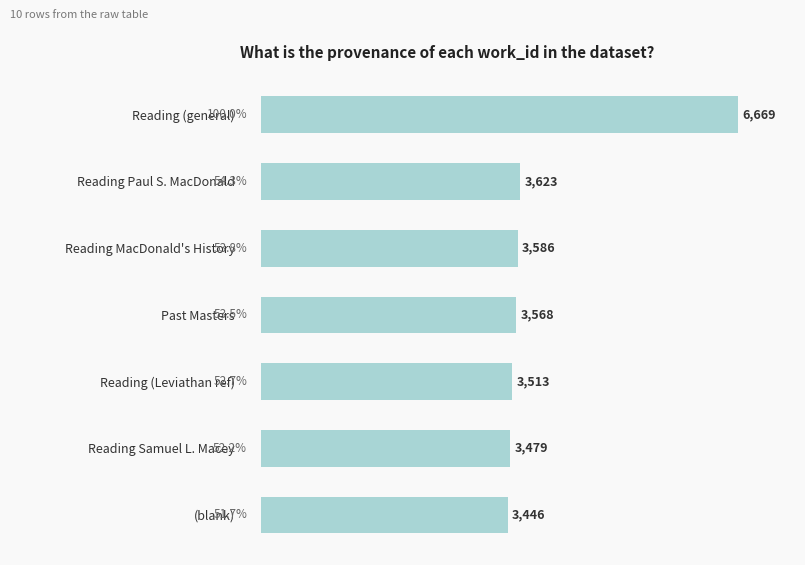

At which category does the chart reach its peak across all series?

Reading (general)